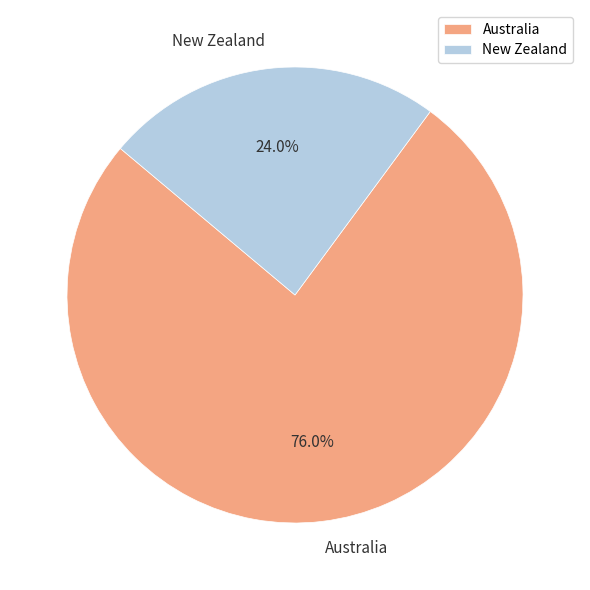

To the nearest percent, what is the difference between the largest and smallest slice percentages?

52%